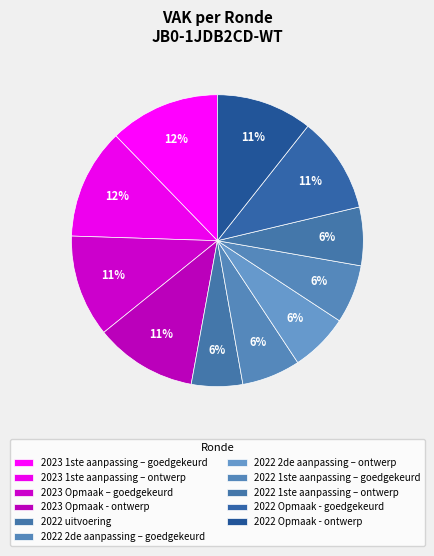

True or false: 2022 uitvoering accounts for 6% of the total.

True